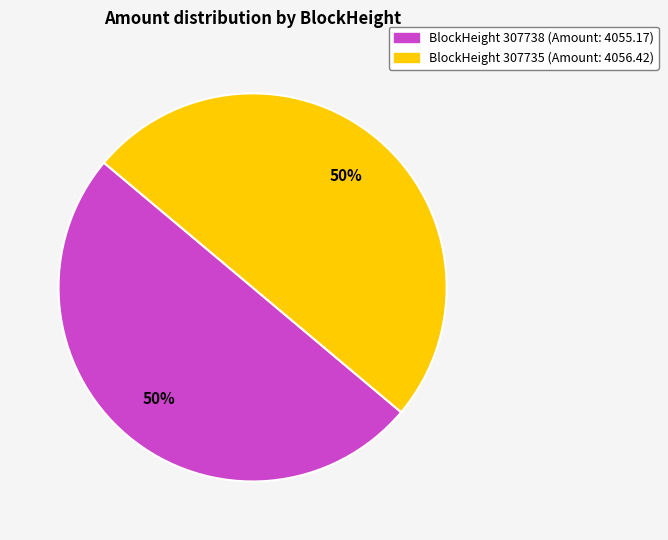

To the nearest percent, what is the average slice percentage?

50%